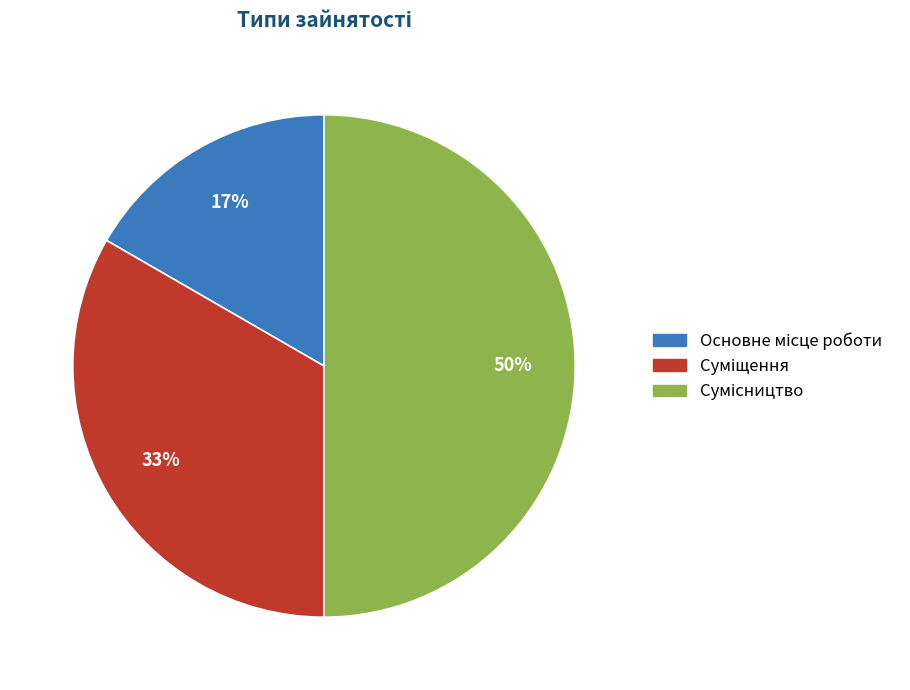

To the nearest percent, what is the difference between the largest and smallest slice percentages?

33%